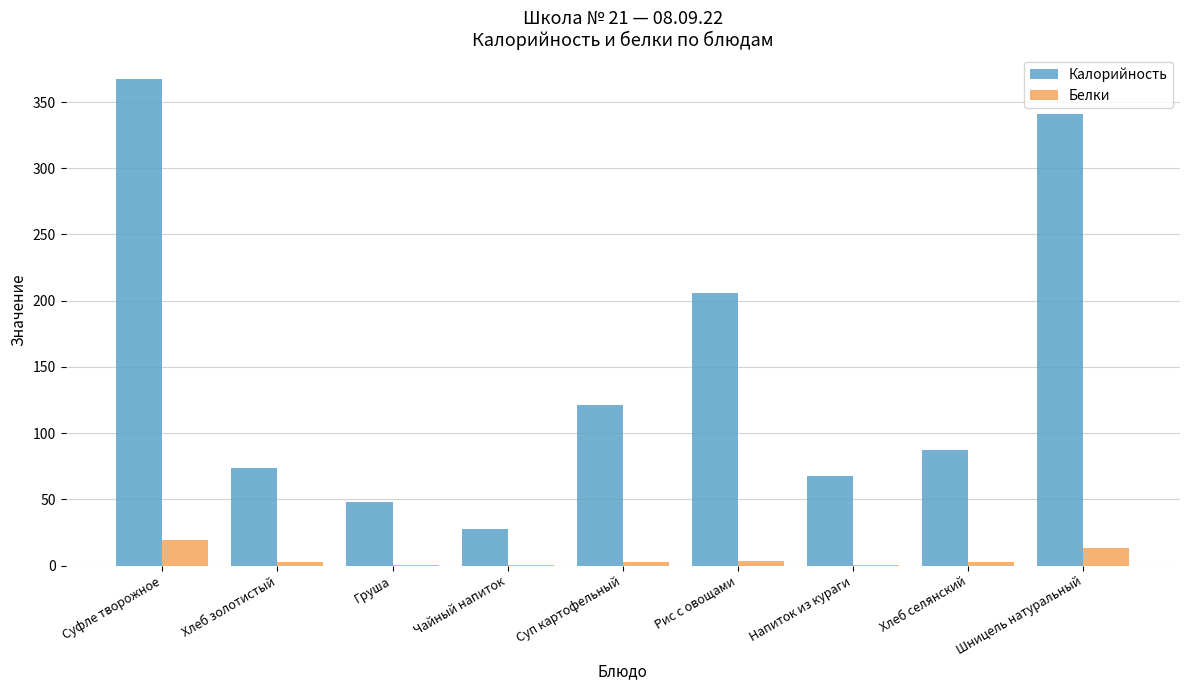

Which series changed the most between Хлеб золотистый and Суп картофельный?

Калорийность